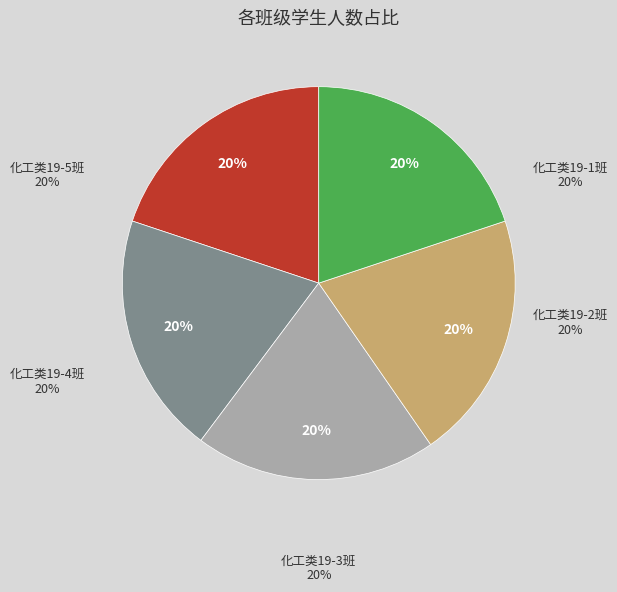

True or false: 化工类19-4班 accounts for 20% of the total.

True